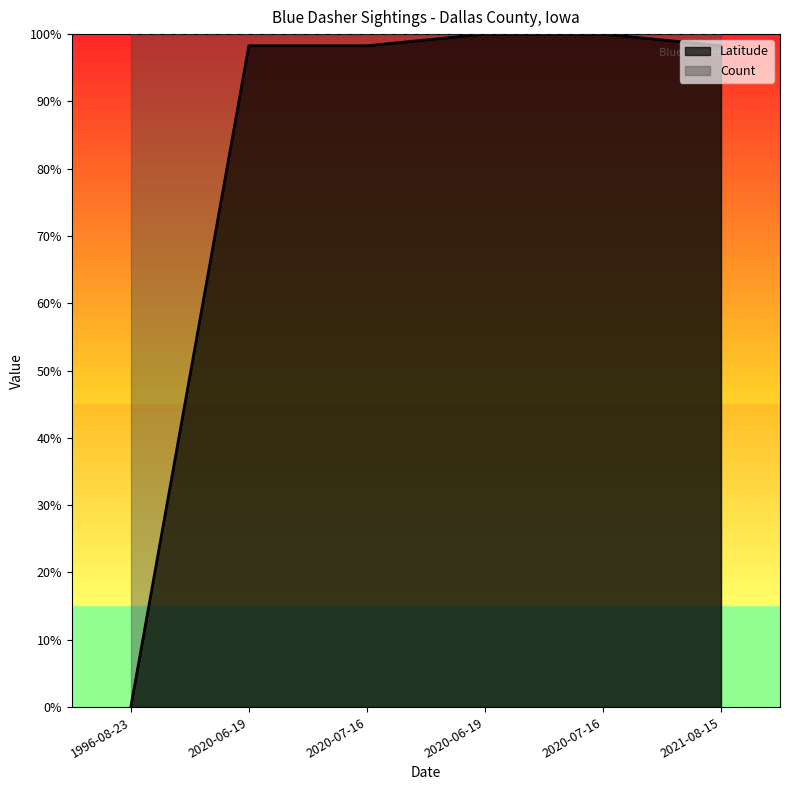

Reading left to right, extract all data points from this chart.

1996-08-23=0.0	2020-06-19=1.0	2020-07-16=1.0	2020-06-19=1.0	2020-07-16=1.0	2021-08-15=1.0